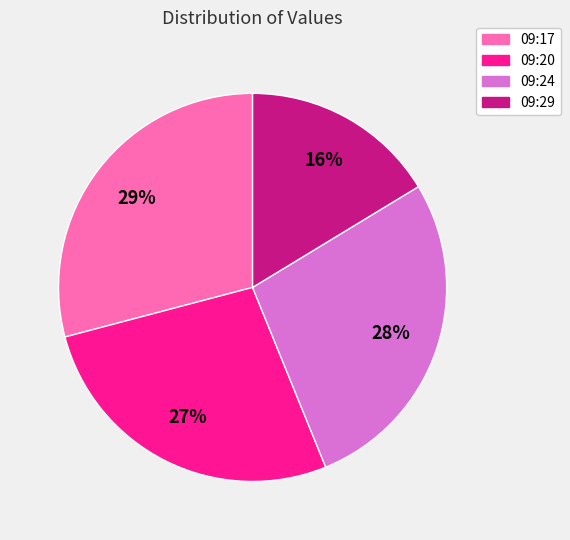

Do 09:24 and 09:17 together represent more than half of the pie?

Yes